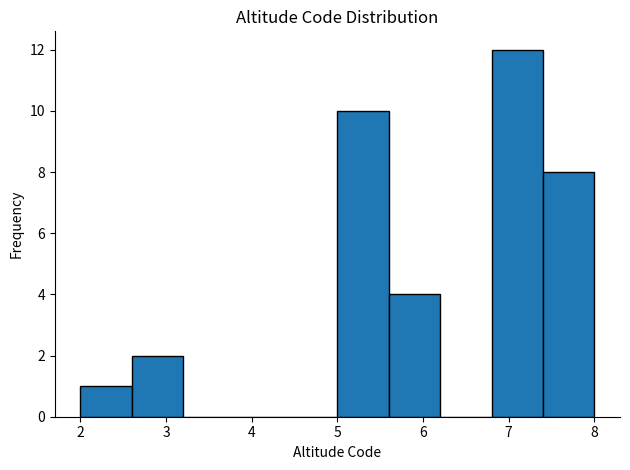

Reading left to right, list every bar in this chart as the range it spans on the x-axis followed by its height. The values are not printed on the chart, so give them approximately, as read against the axis.

2.0 to 2.6: 1
2.6 to 3.2: 2
3.2 to 3.8: 0
3.8 to 4.4: 0
4.4 to 5.0: 0
5.0 to 5.6: 10
5.6 to 6.2: 4
6.2 to 6.8: 0
6.8 to 7.4: 12
7.4 to 8.0: 8